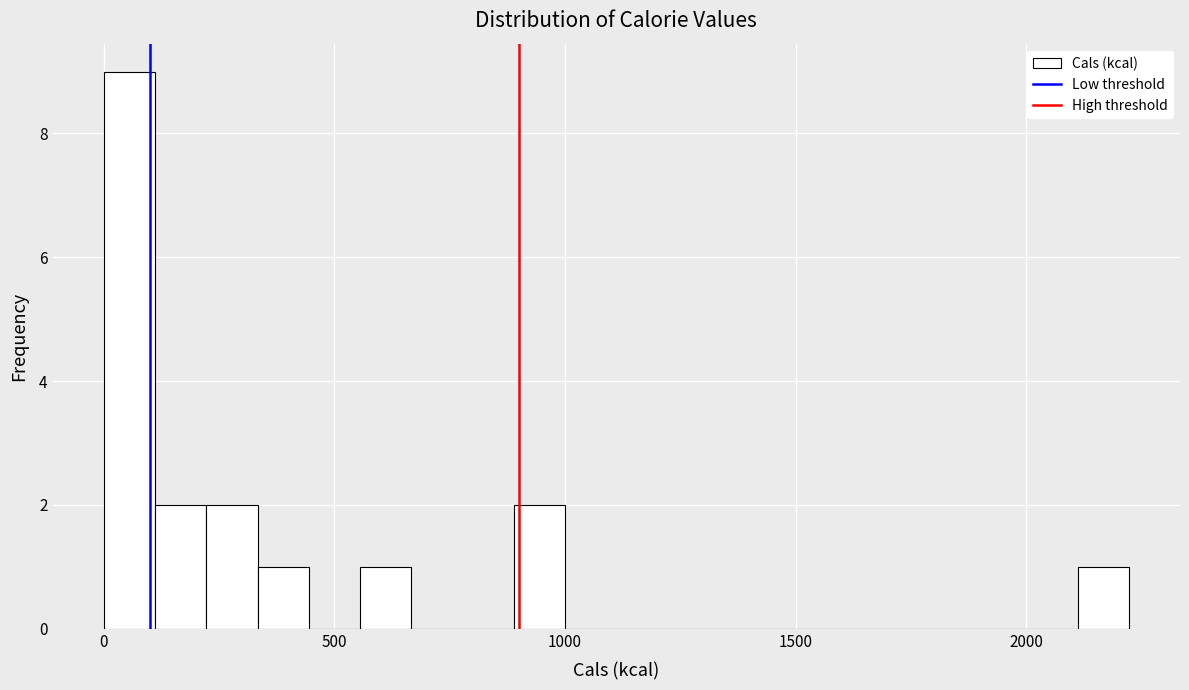

Around what value on the x-axis is the tallest bar? Give the approximate position of its centre, as read against the axis.

50